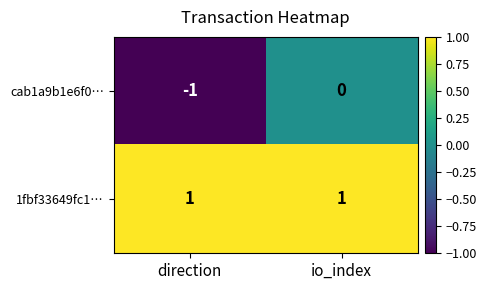

What is the maximum value shown in the chart?

1